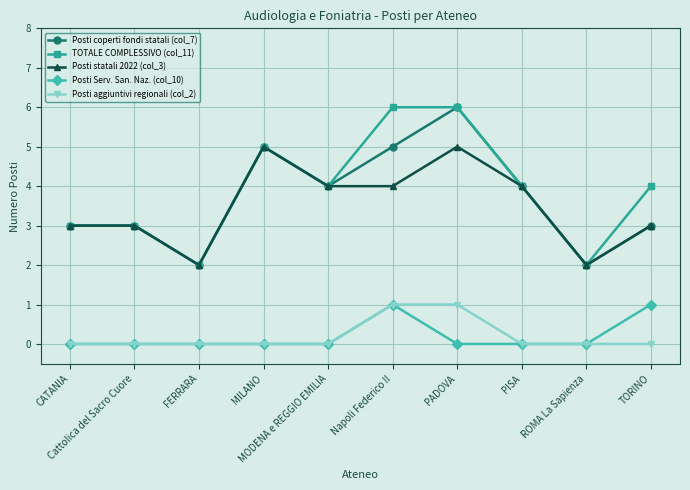

Is the value of Posti coperti fondi statali (col_7) at Napoli Federico II greater than the value of Posti statali 2022 (col_3) at Cattolica del Sacro Cuore?

Yes